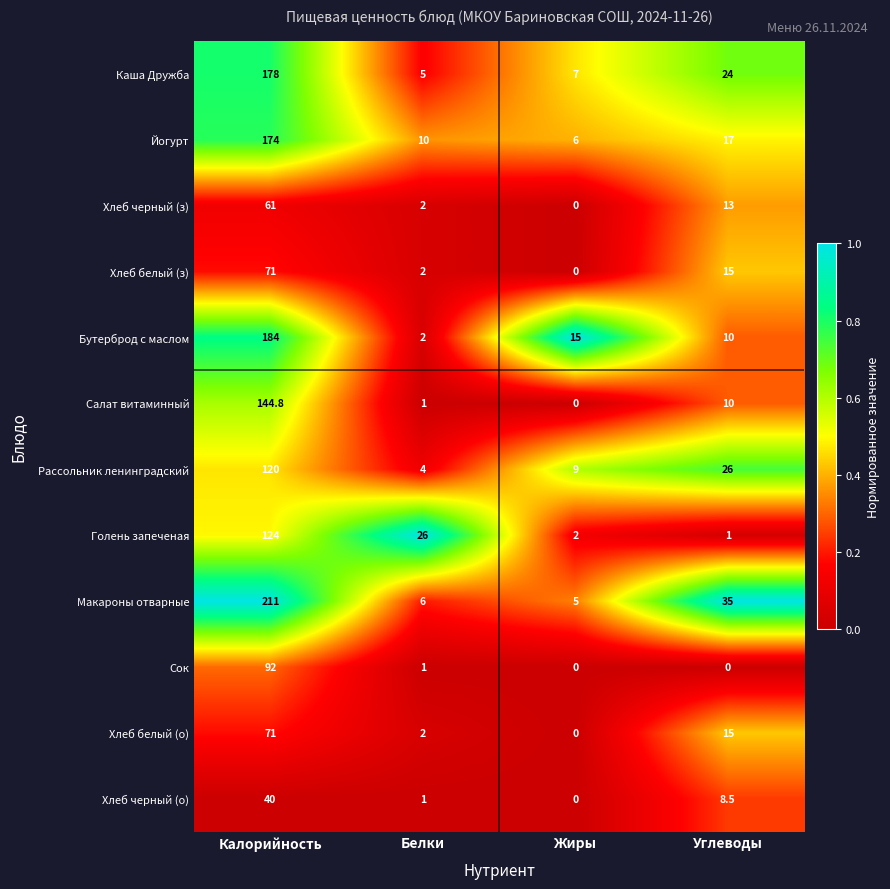

Is it true that Каша Дружба equals 65.1 at Калорийность?

False